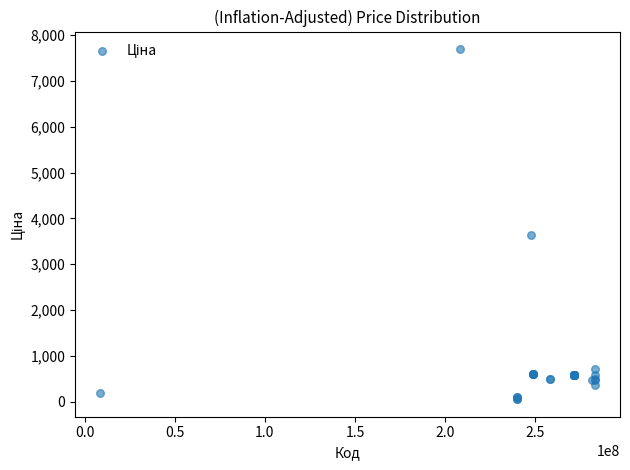

What Y value in the scatter plot is closest to 3875?

3646.5